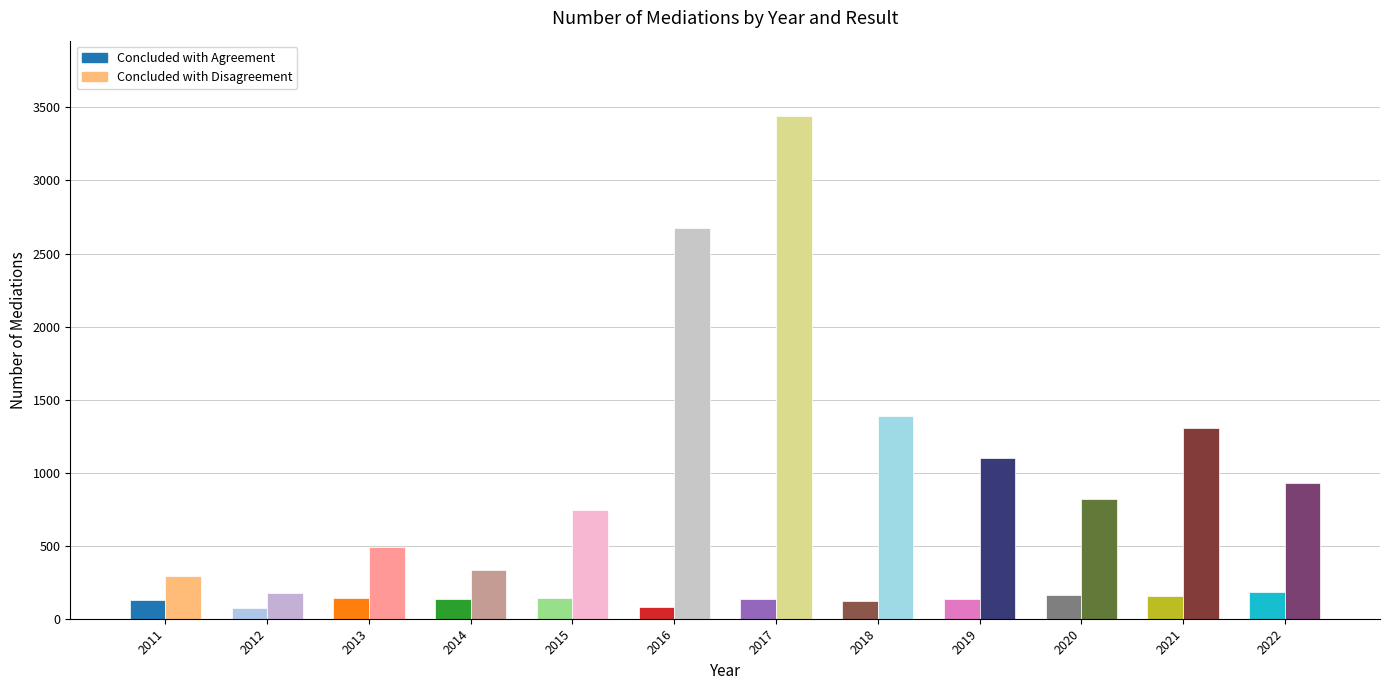

What is the value of the Concluded with Disagreement bar at the 11th from the left?

1306